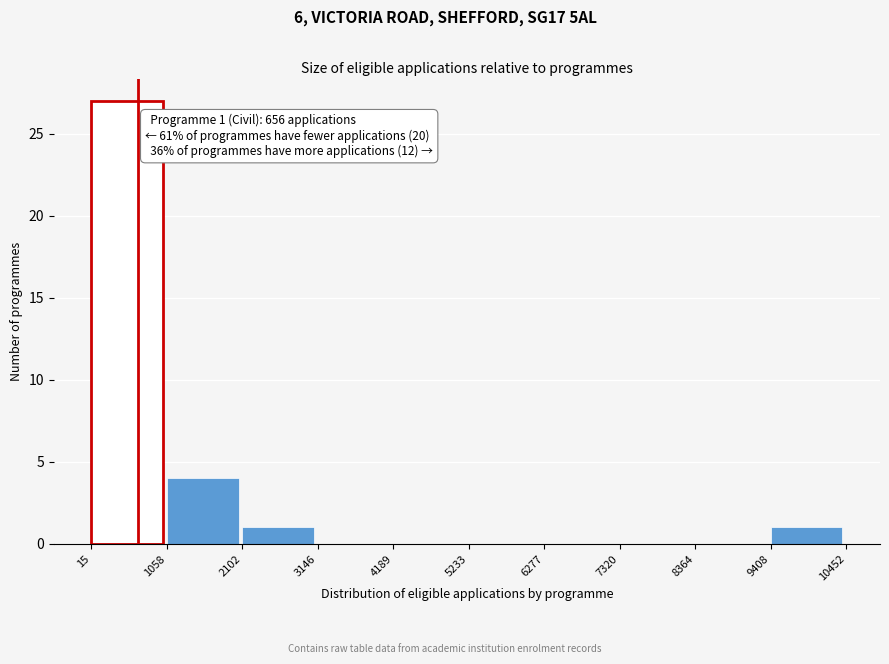

Which range on the x-axis has the tallest bar?

15 to 1058